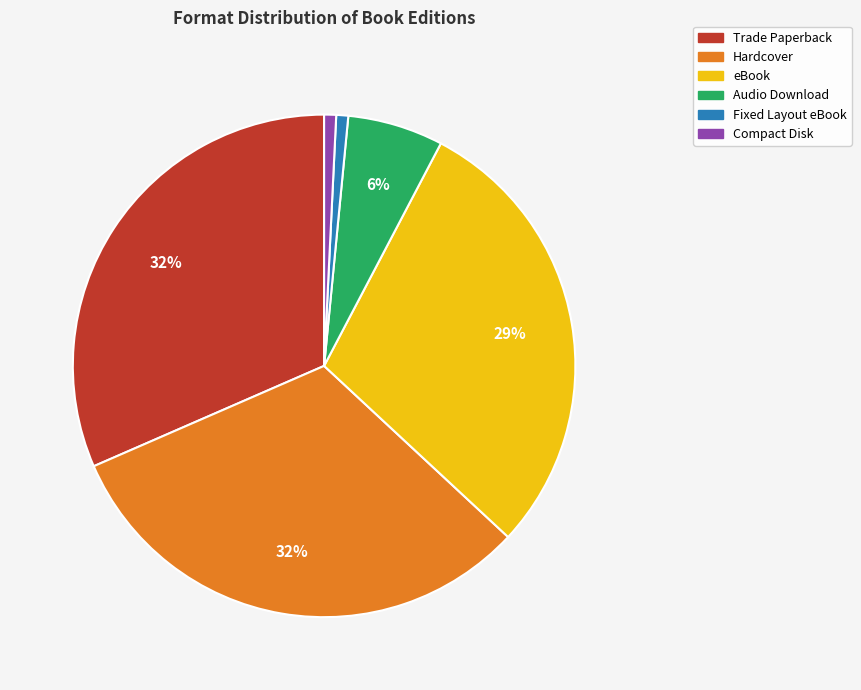

Is Compact Disk the majority of the pie?

No